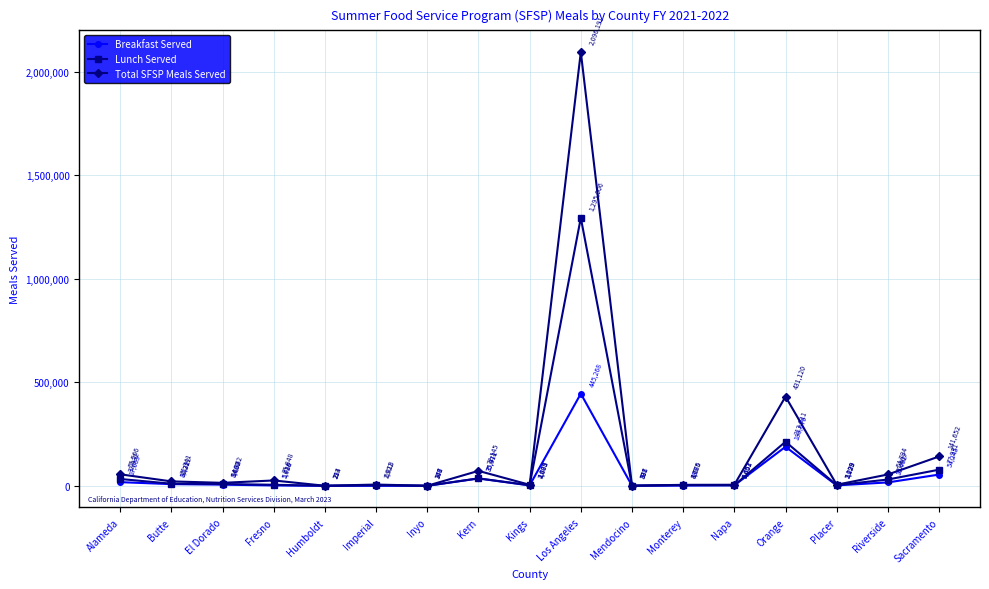

True or false: Total SFSP Meals Served and Breakfast Served cross at least once.

False